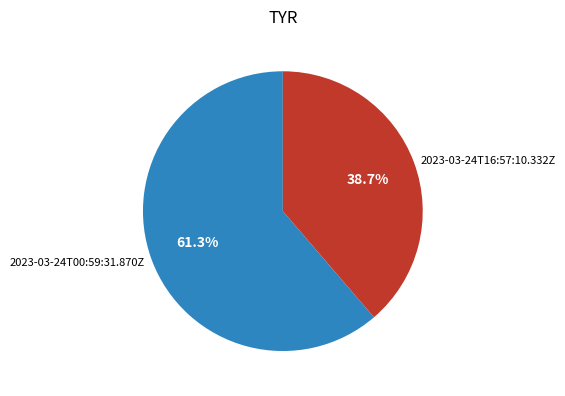

Which slice is the smallest?

2023-03-24T16:57:10.332Z